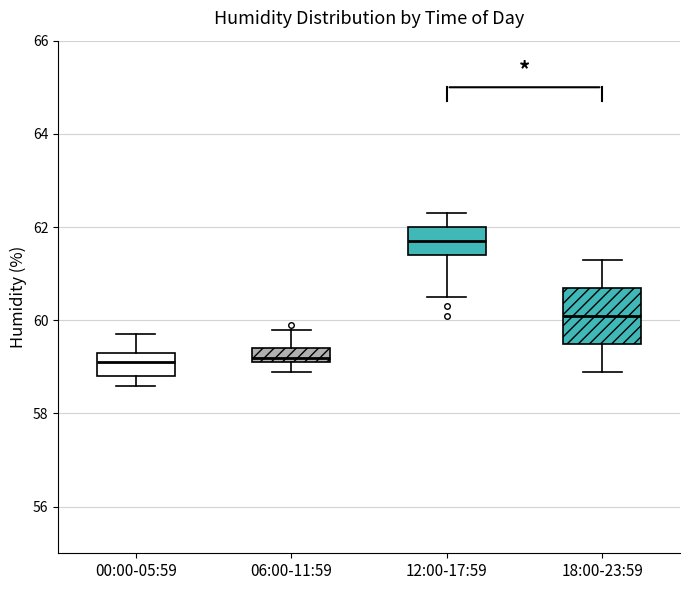

Where is the lower edge of the box for 00:00-05:59 on the y-axis? The values are not printed on the chart, so give them approximately, as read against the axis.

58.8